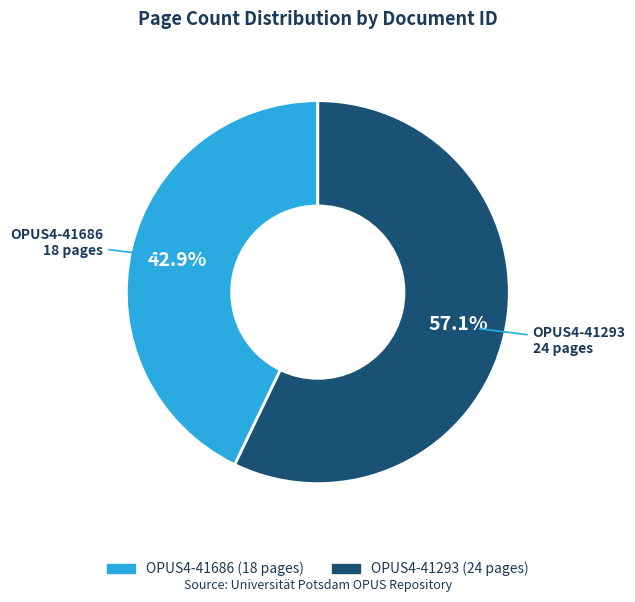

Which slice is the smallest?

OPUS4-41686